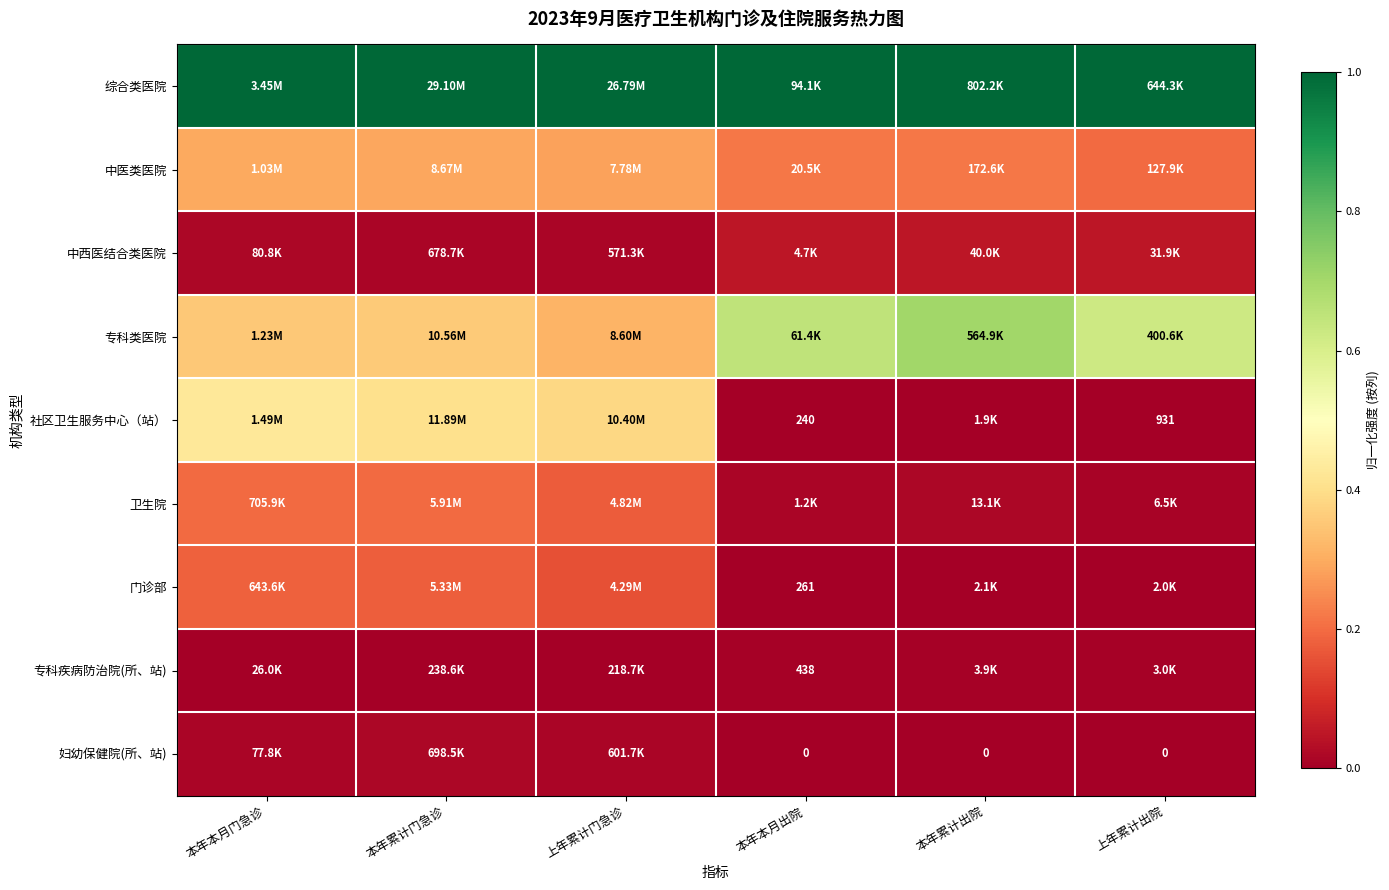

The 中西医结合类医院 series shows 0.0 at 本年累计门急诊. True or false?

True